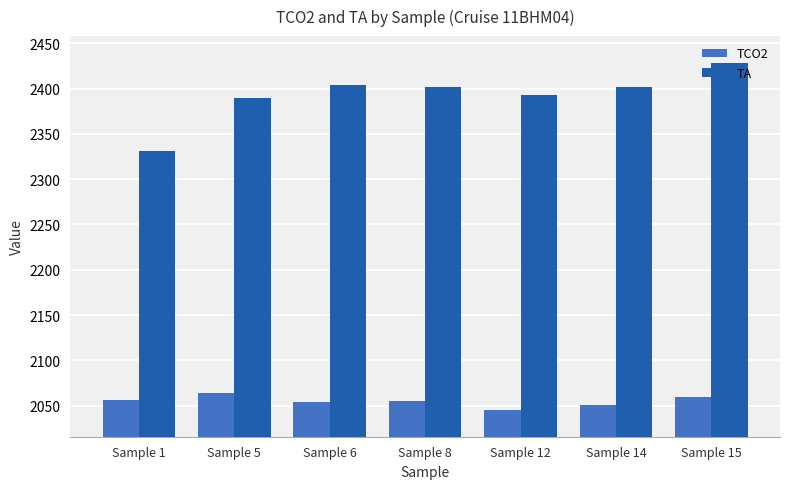

The TCO2 series shows 2056.7 at Sample 1. True or false?

True